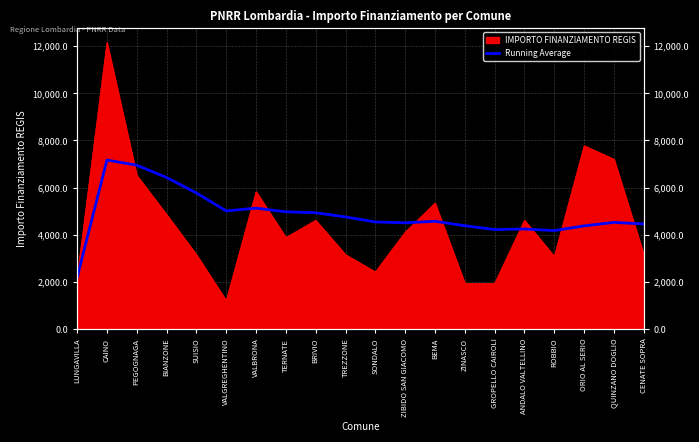

What is the sum of all values?

97369.2